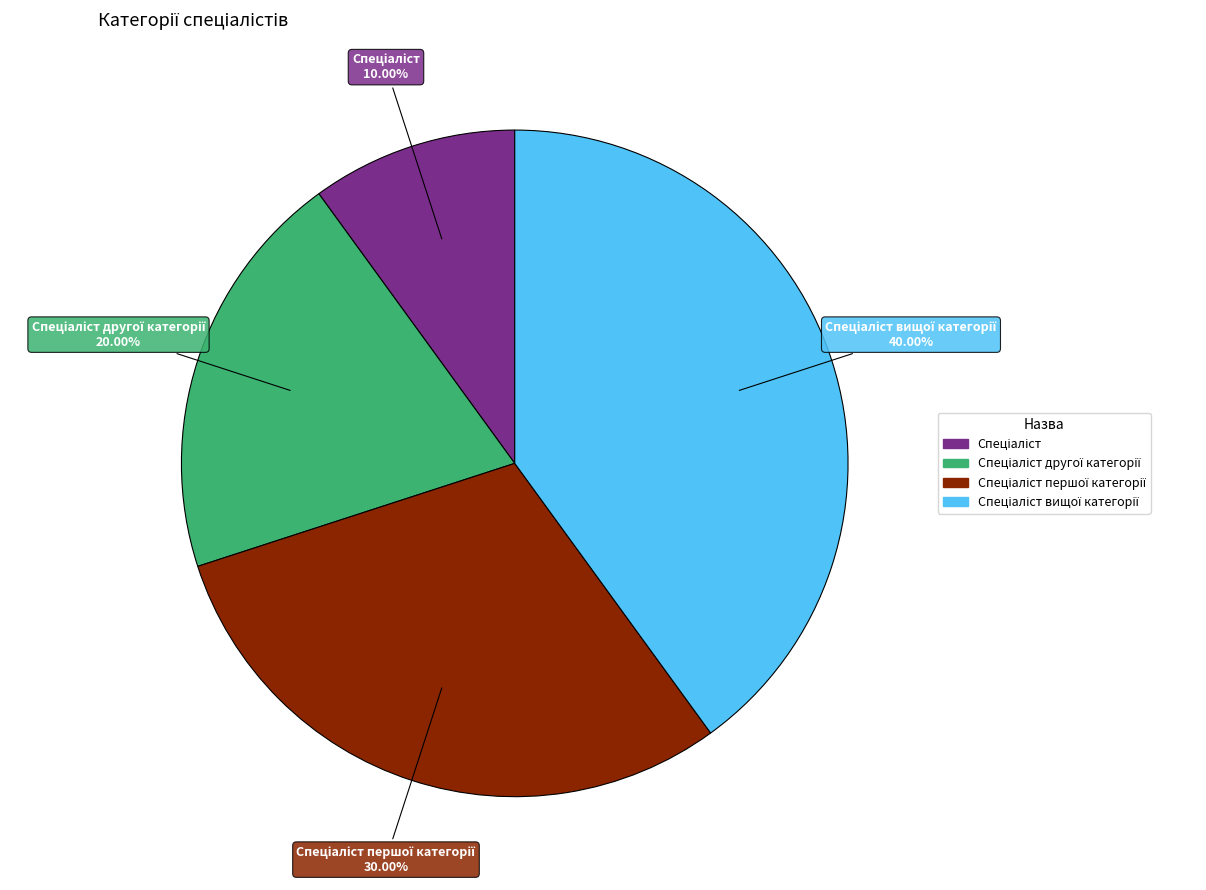

Count the number of slices in the pie.

4